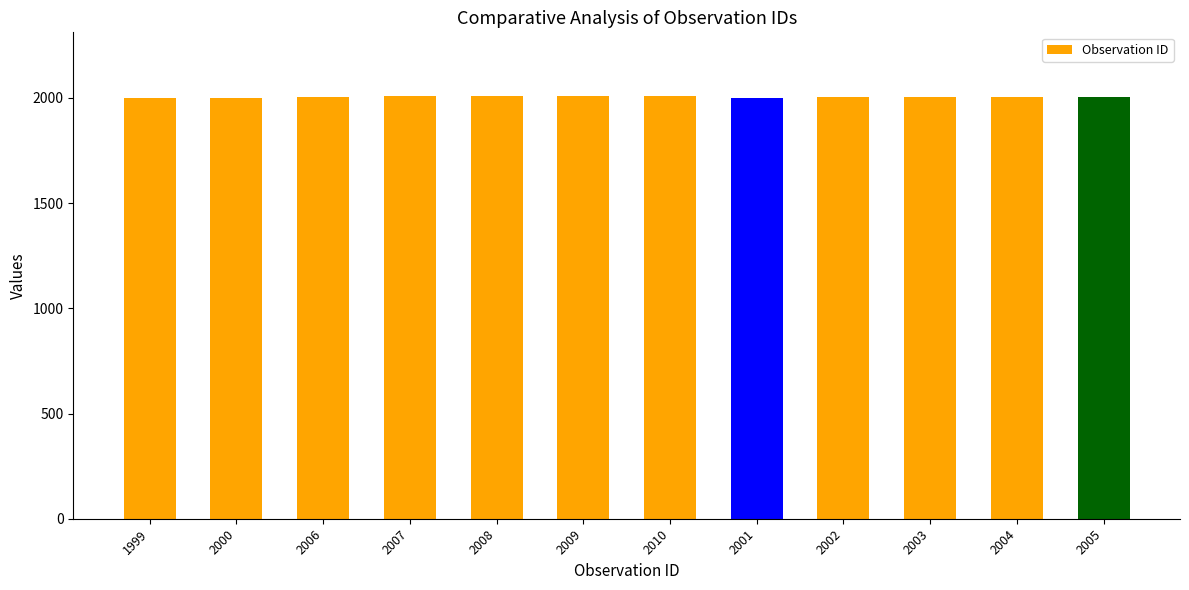

What is the label of the 1st bar from the right?

2005